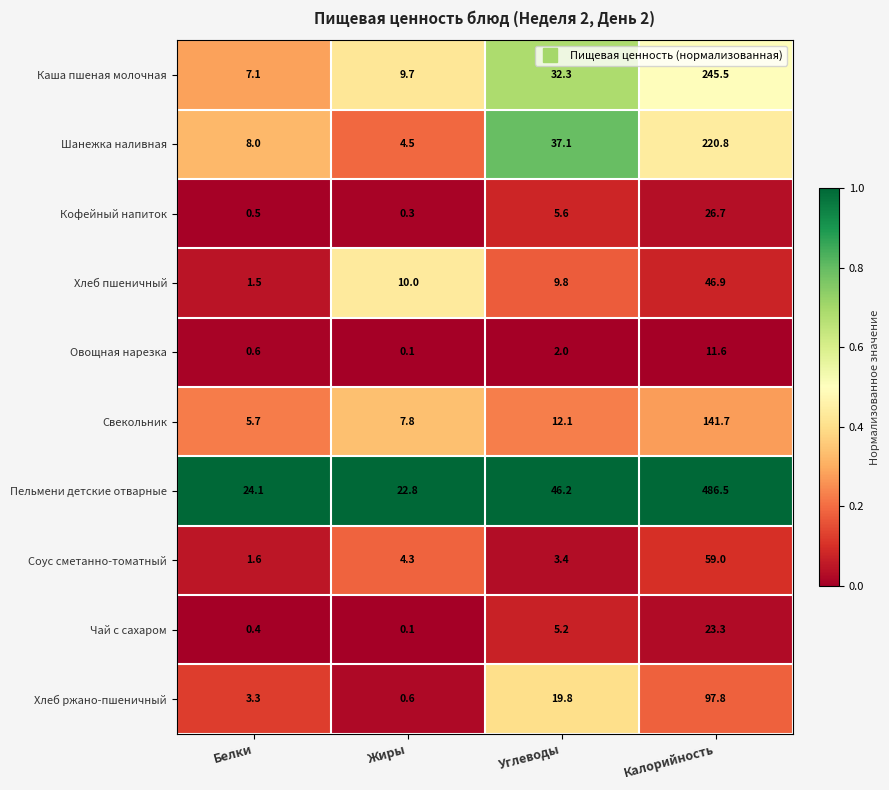

What is the total value across all series at Калорийность?

1359.8